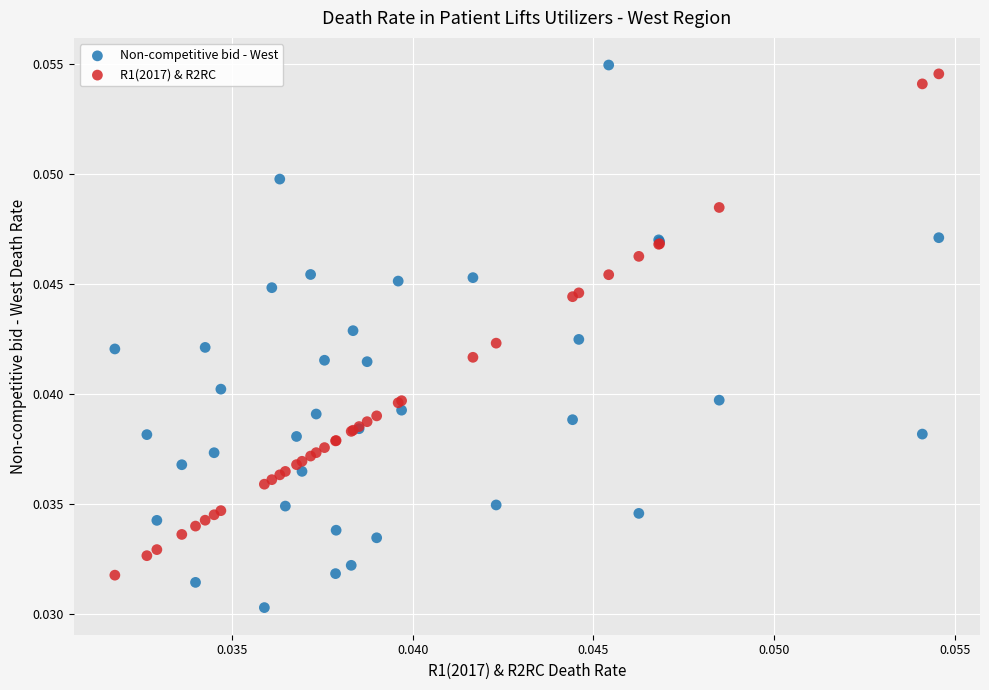

Which series reaches the minimum Y coordinate?

Non-competitive bid - West